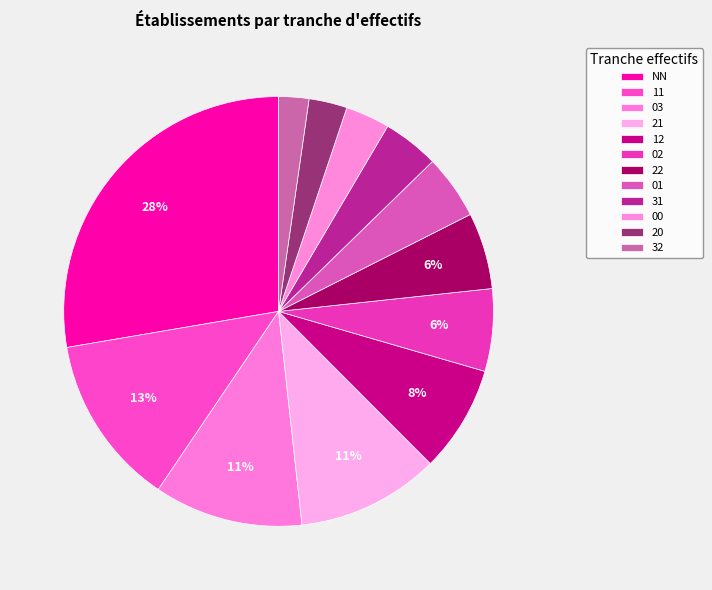

Rank the categories by value from lowest to highest.

32, 20, 00, 31, 01, 22, 02, 12, 21, 03, 11, NN